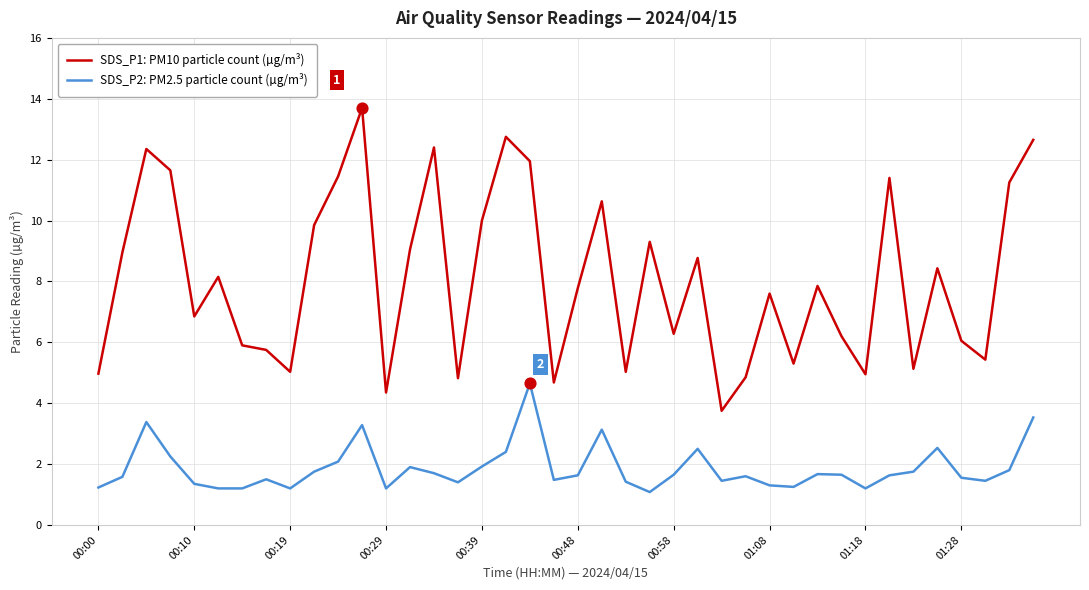

Which series has the largest range (max minus min)?

SDS_P1: PM10 particle count (µg/m³)